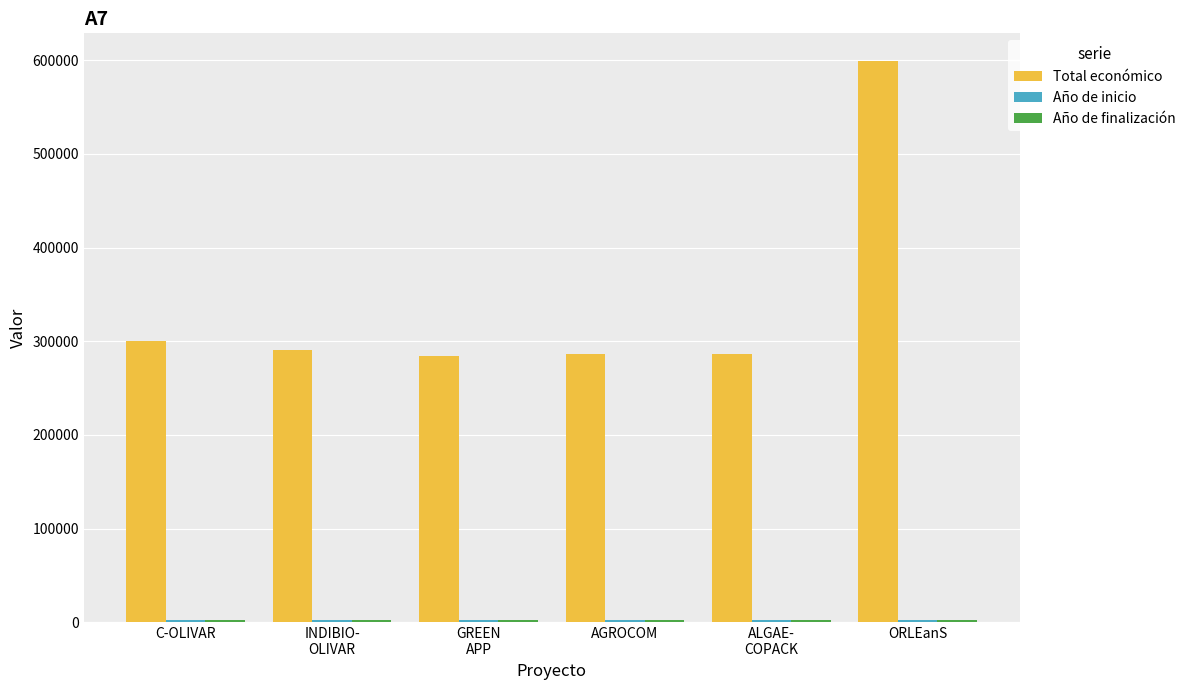

Read the Total económico value at AGROCOM, to the nearest 100.

285900